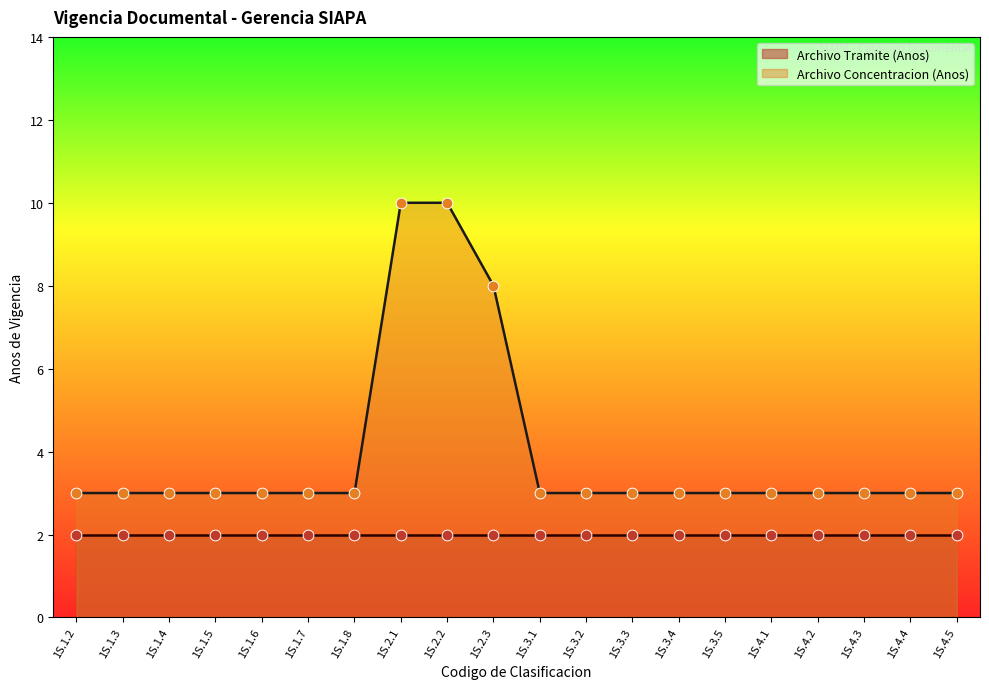

Approximately how many times larger is the value at 1S.4.5 compared to 1S.4.3?

1.0